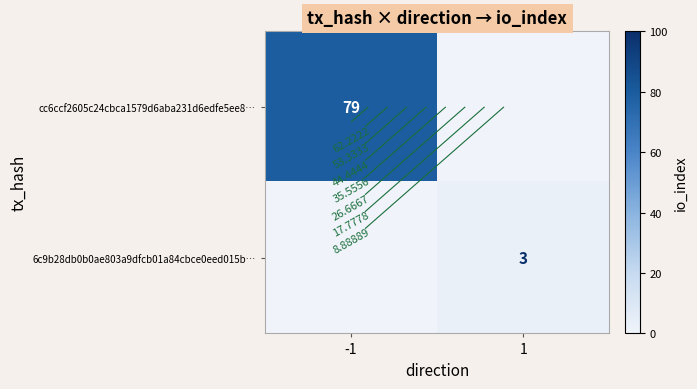

Which label corresponds to the smallest value in the chart?

1